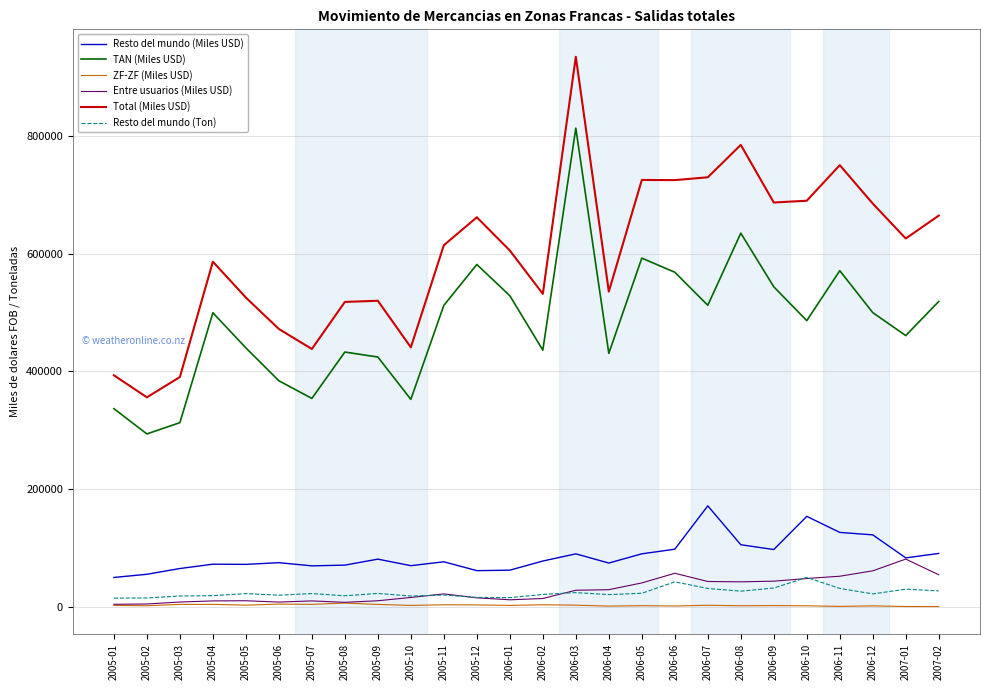

In TAN (Miles USD), how many points are higher than both neighbors (excluding endpoints)?

7